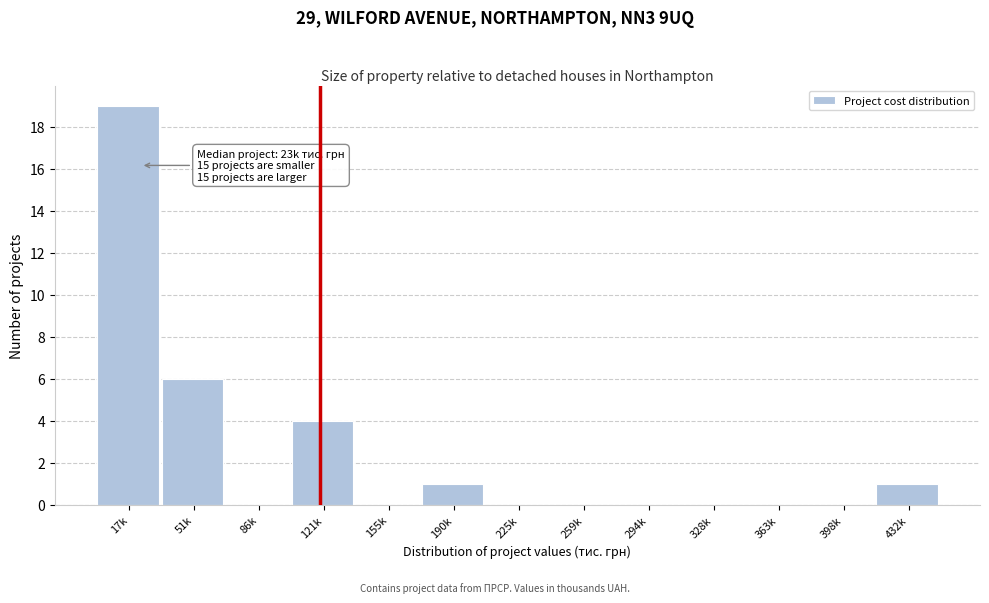

Reading right to left, extract all data points from this chart.

432k=1	398k=0	363k=0	328k=0	294k=0	259k=0	225k=0	190k=1	155k=0	121k=4	86k=0	51k=6	17k=19